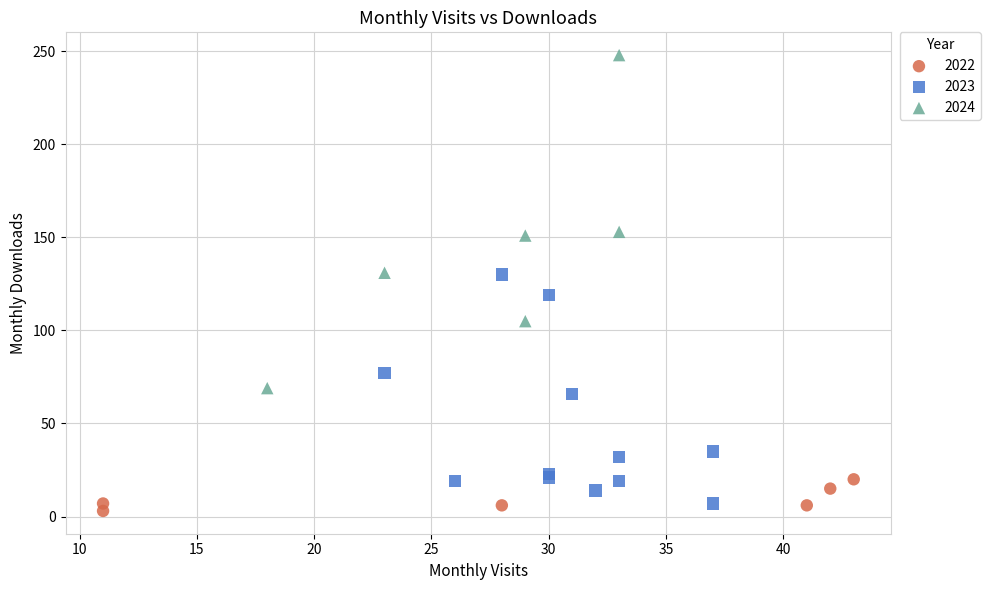

What are all the series names shown in the legend?

2022, 2023, 2024